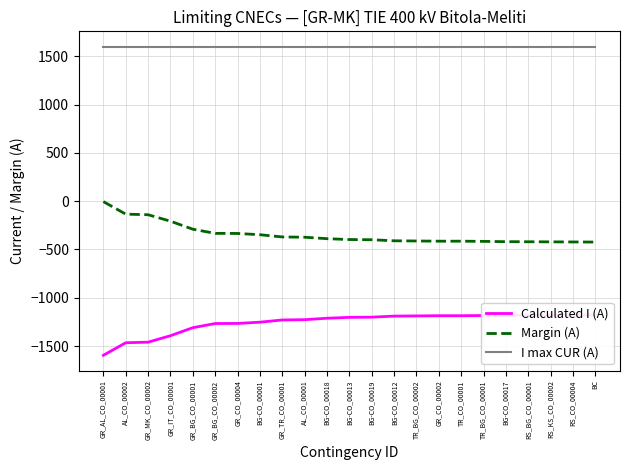

What is the smallest value displayed?

-1596